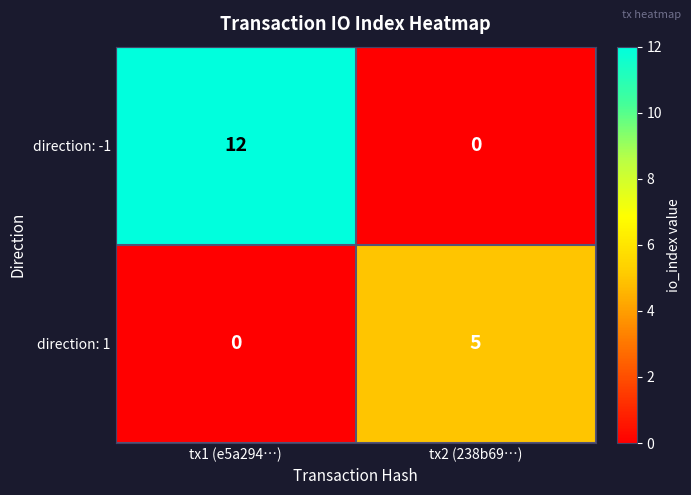

Which series has the largest range (max minus min)?

direction: -1